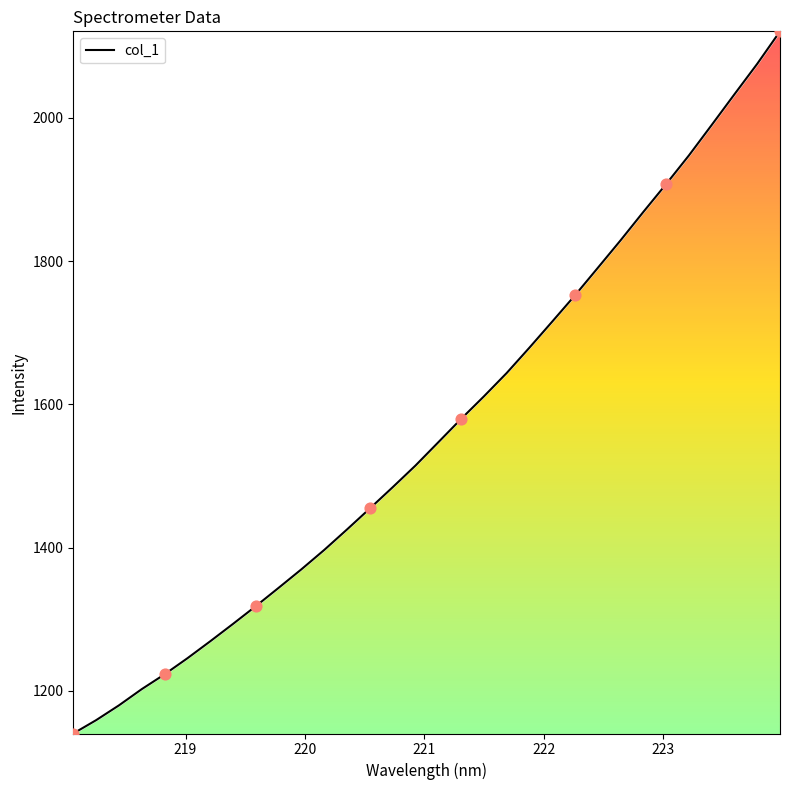

What is the smallest value displayed?

1140.6